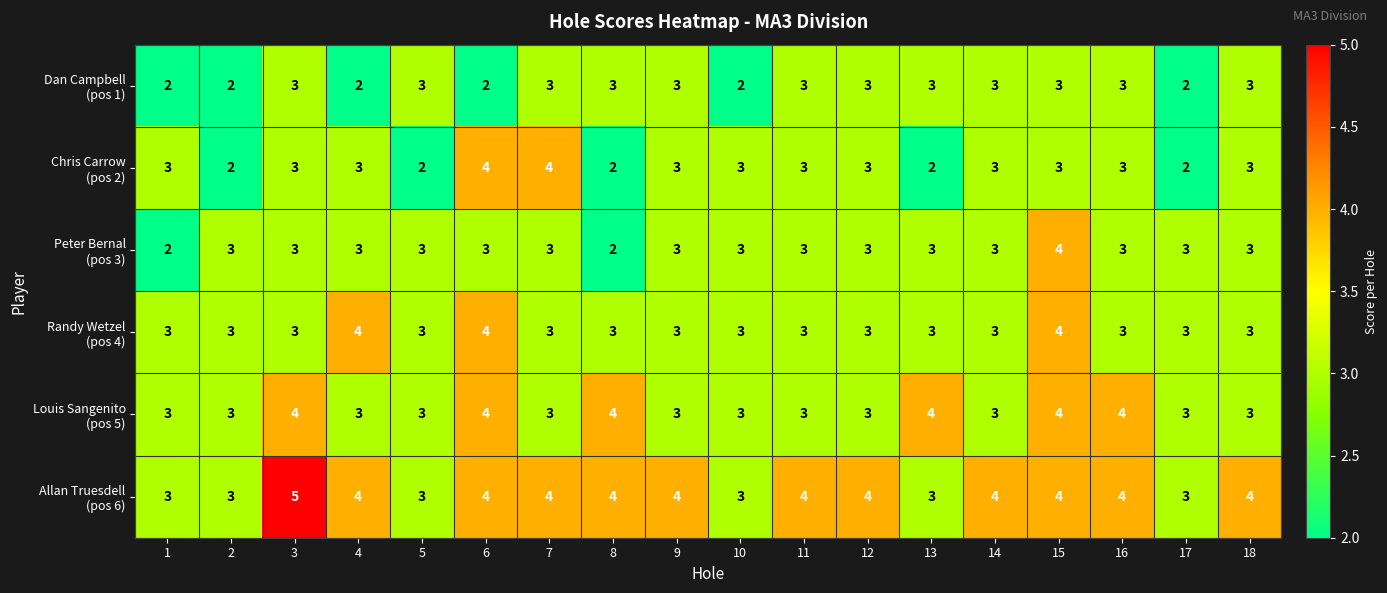

What is the greatest value displayed?

5